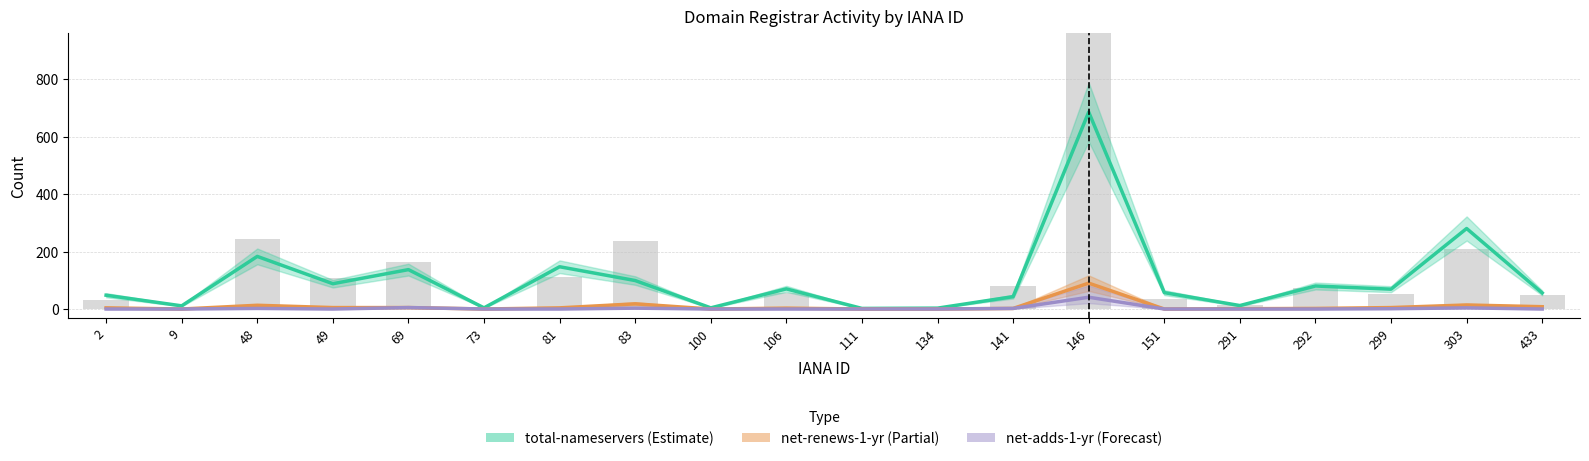

What is the sum of all net-renews-1-yr values?

174